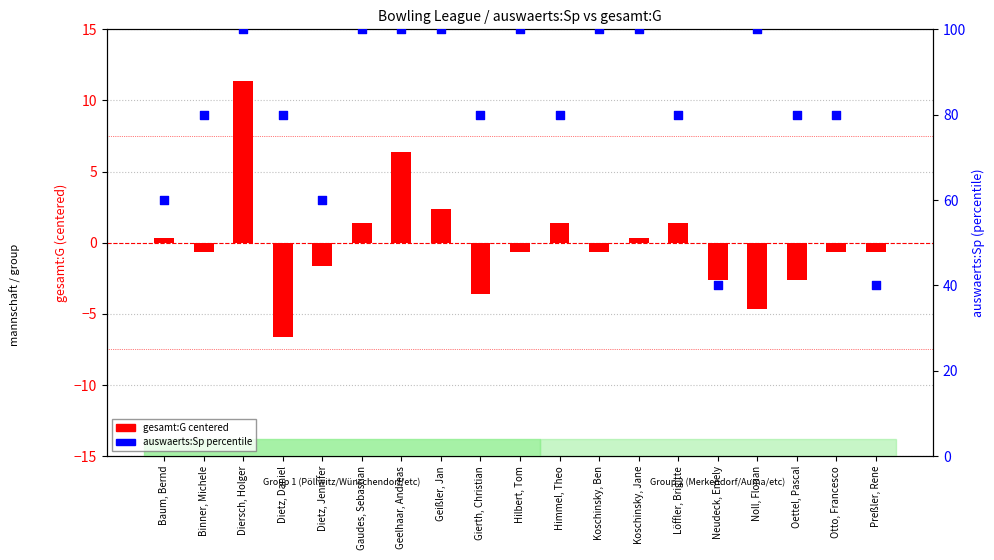

What is the total value across all series at Noll, Florian?

95.4